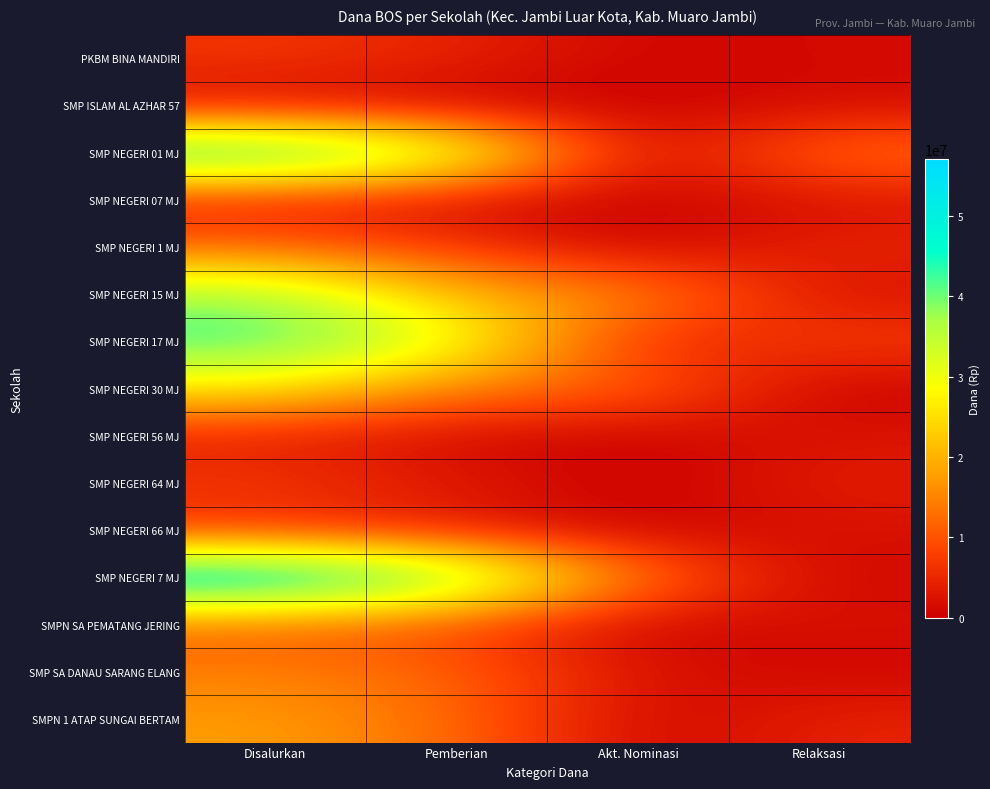

How many series are shown in this chart?

15